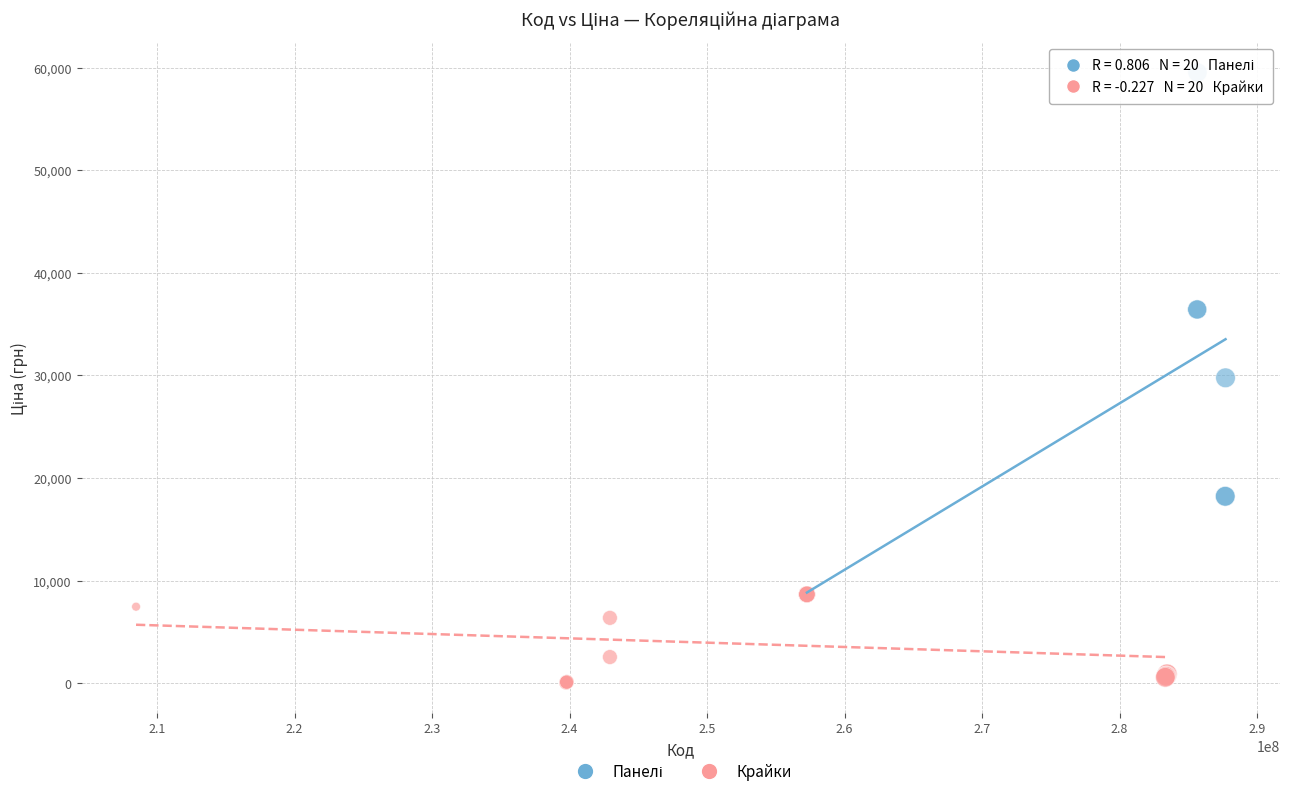

Which series reaches the minimum Y coordinate?

Крайки